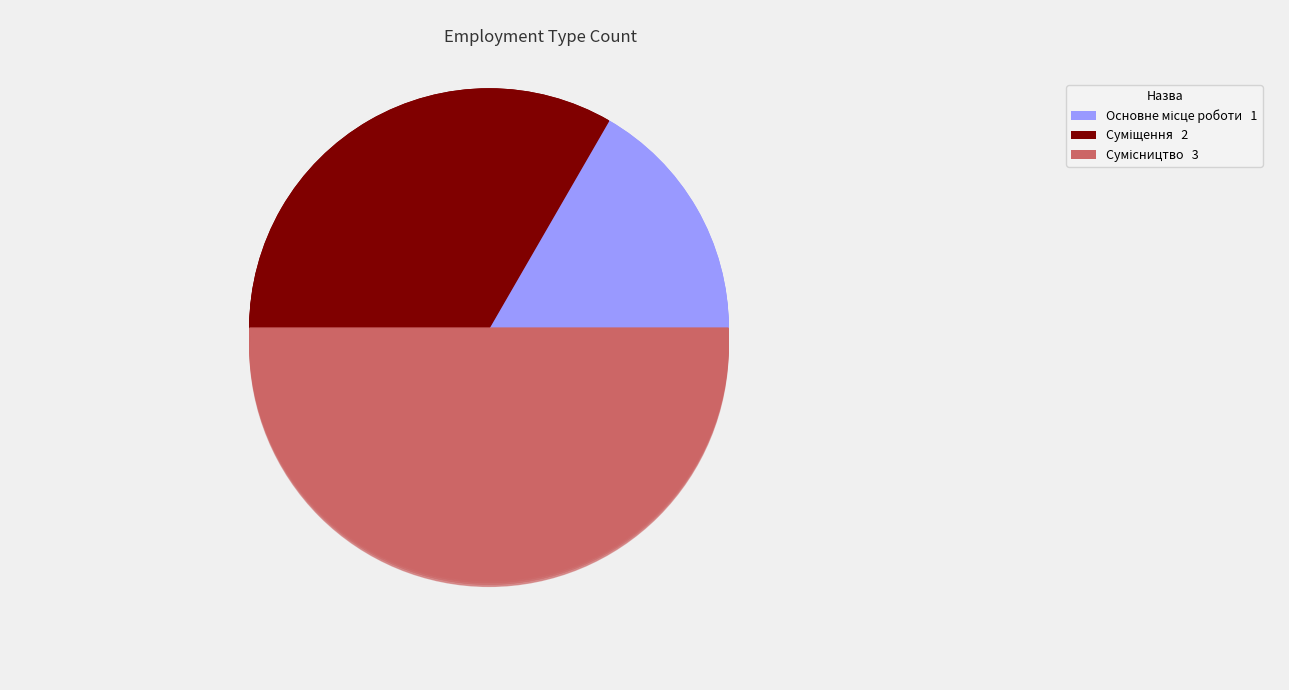

What percentage is the Сумісництво slice, to the nearest percent?

50%